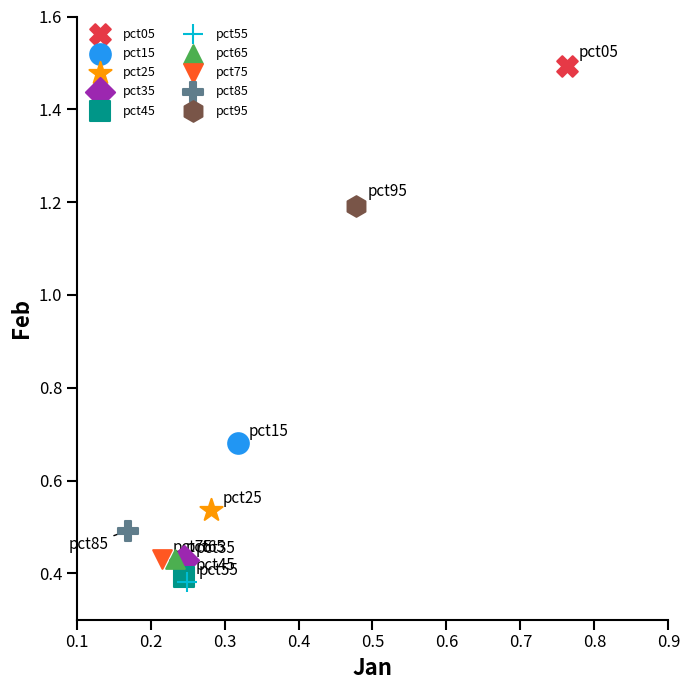

Which series reaches the minimum Y coordinate?

pct55